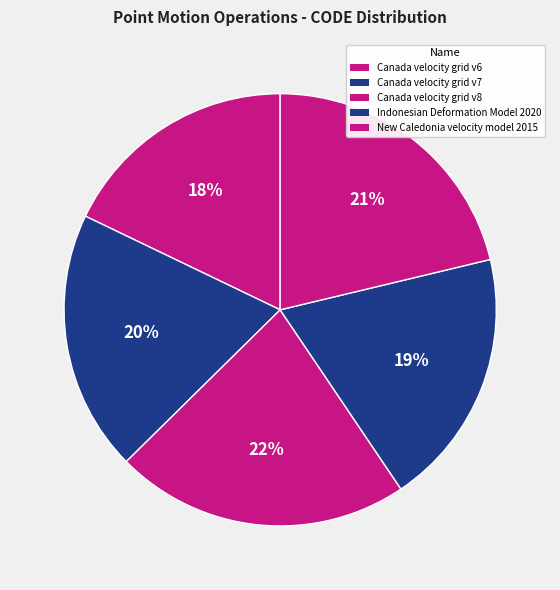

Does New Caledonia velocity model 2015 represent more than half of the total?

No